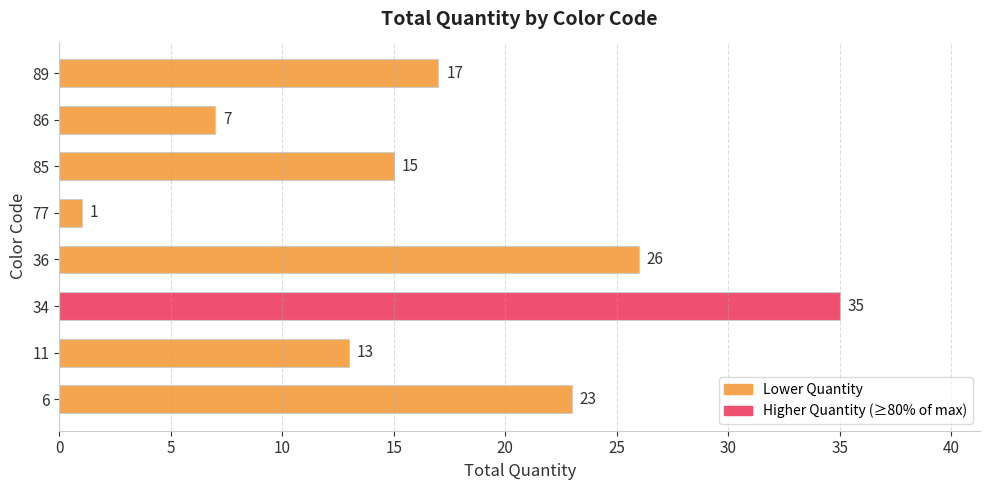

Does the chart contain stacked bars?

No